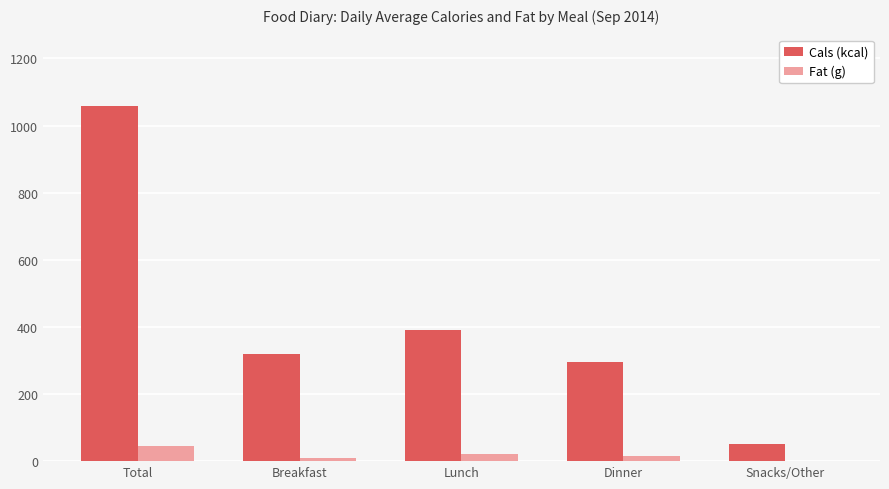

At which label does Cals (kcal) first exceed 319?

Total